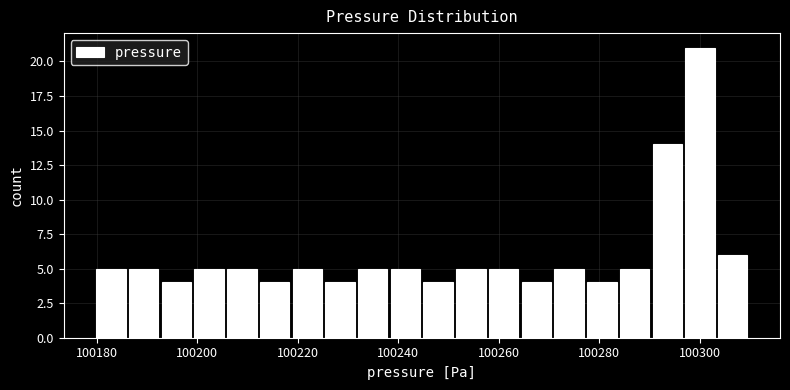

Around what value on the x-axis is the tallest bar? Give the approximate position of its centre, as read against the axis.

100300